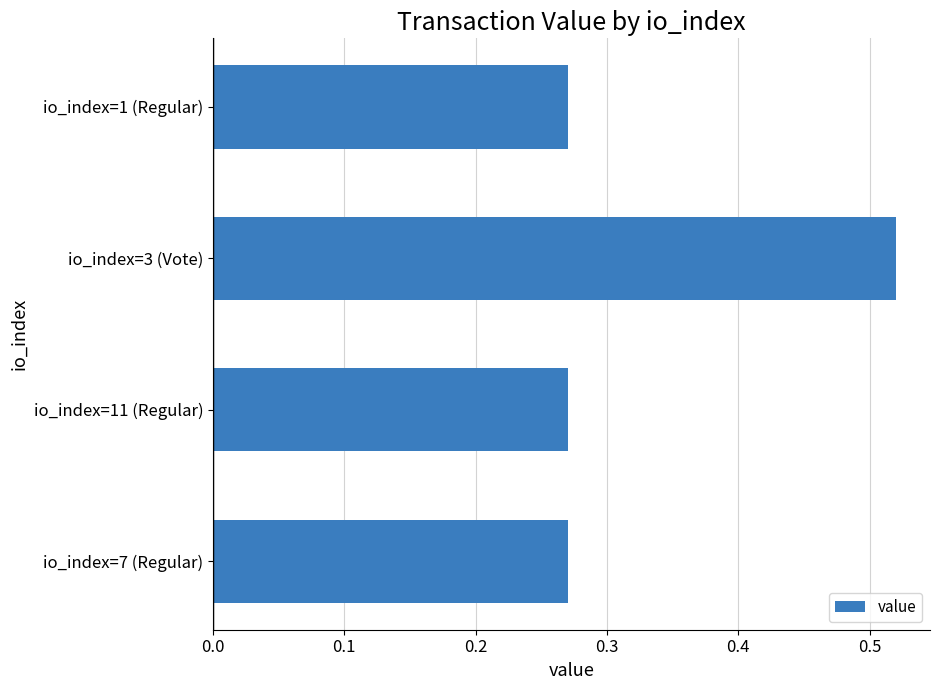

What is the sum of all values?

1.3